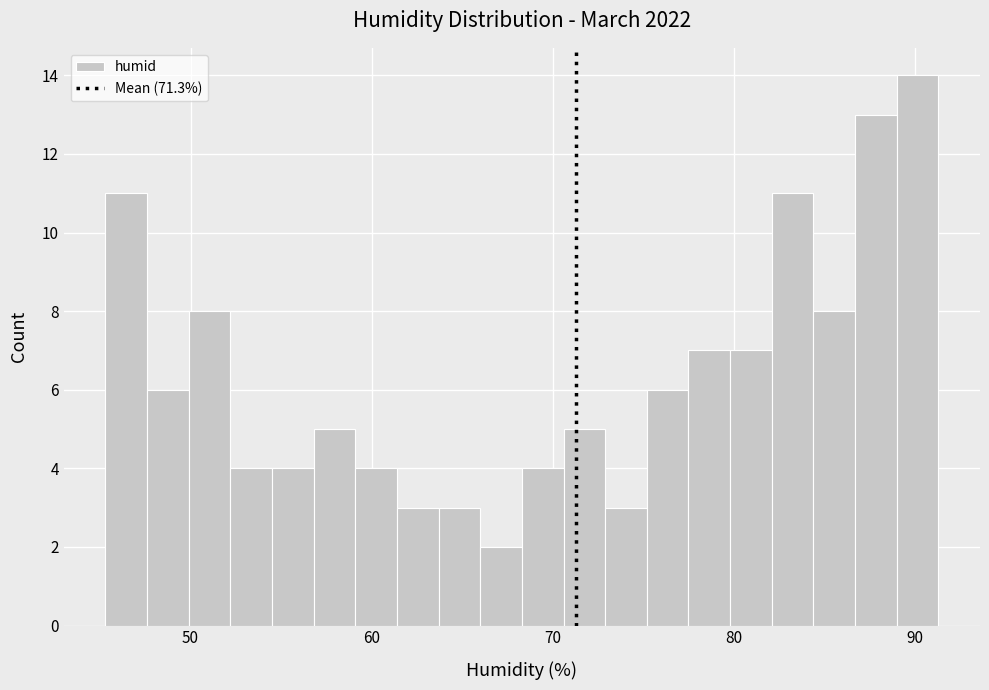

Around what value on the x-axis is the tallest bar? Give the approximate position of its centre, as read against the axis.

90